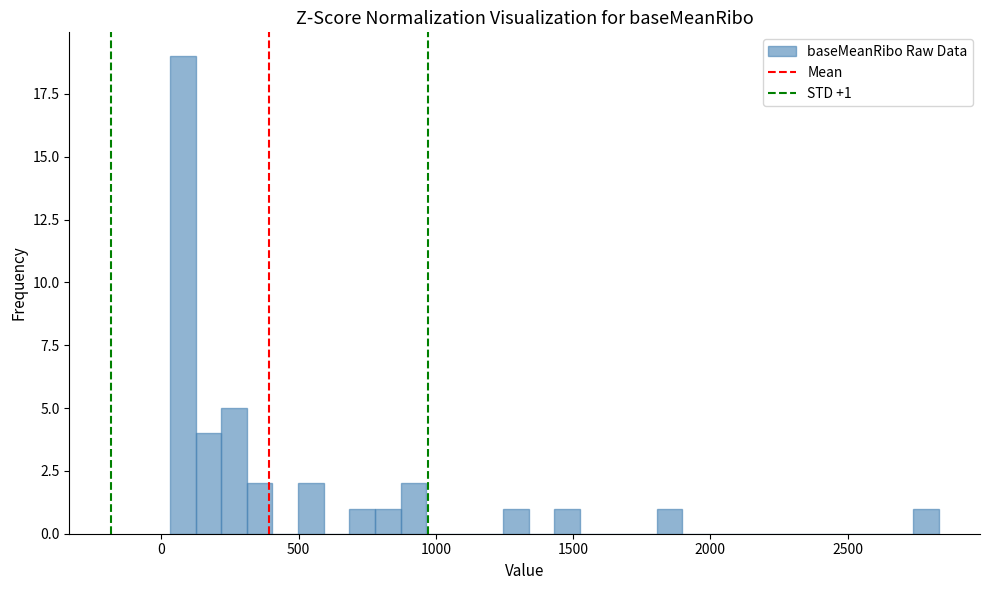

Read against the x-axis, roughly where is the centre of the tallest bar?

100